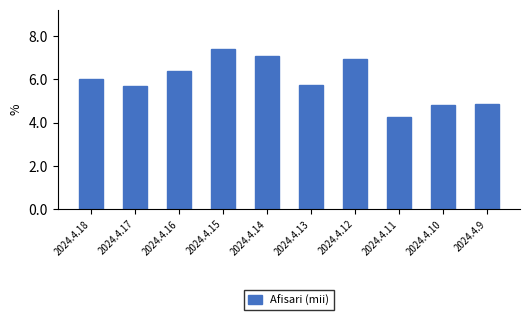

How many series are shown in this chart?

1